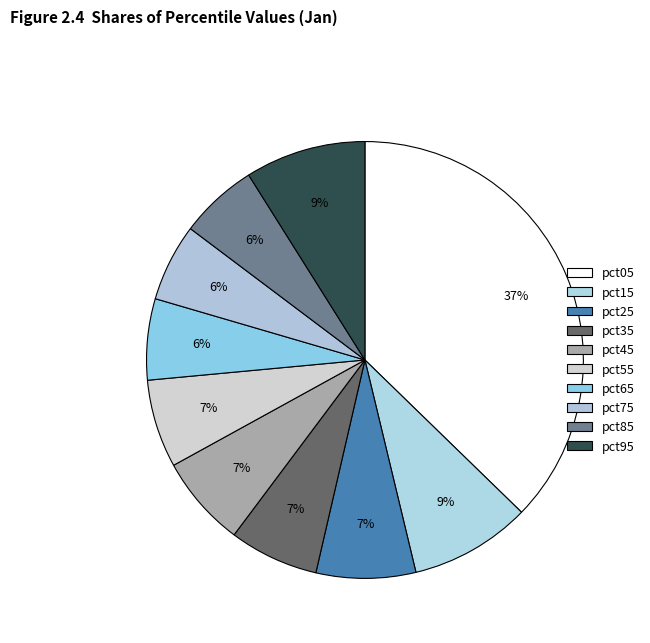

How many slices are in this pie chart?

10